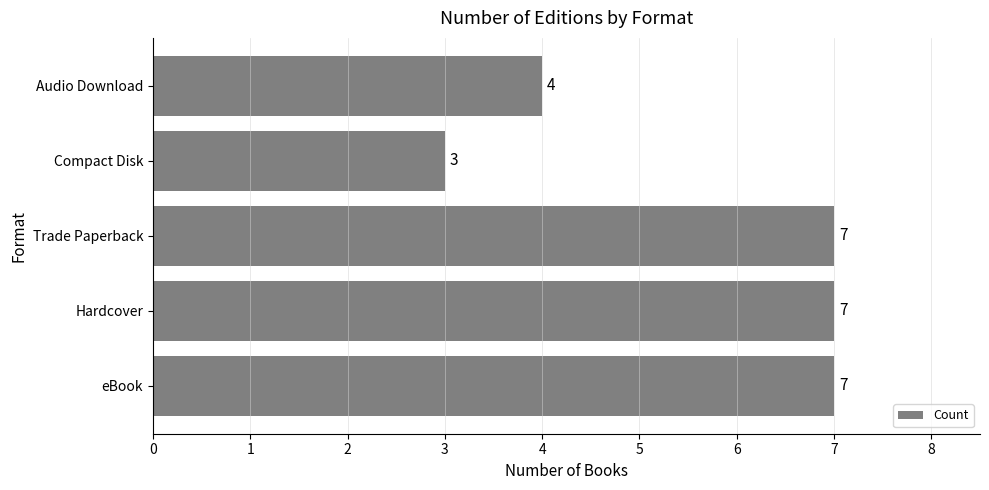

At which category does the chart reach its minimum across all series?

Compact Disk